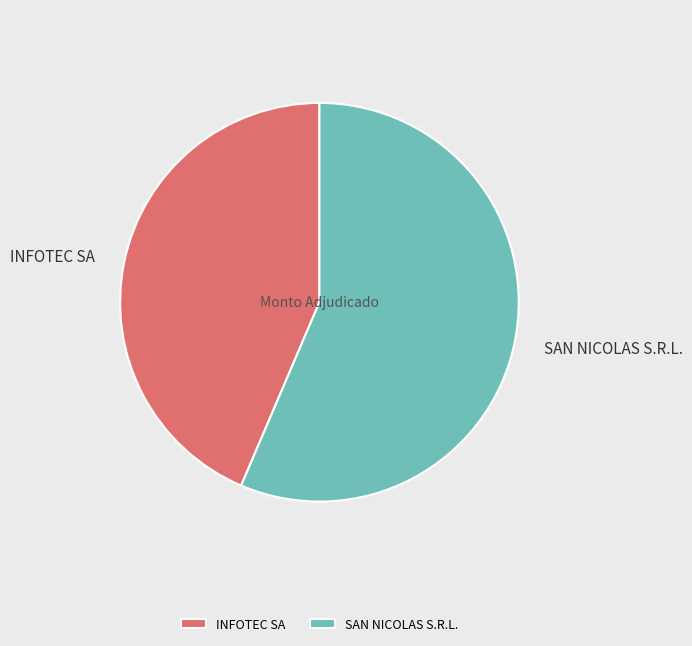

How much of the chart is everything except INFOTEC SA?

56.4%